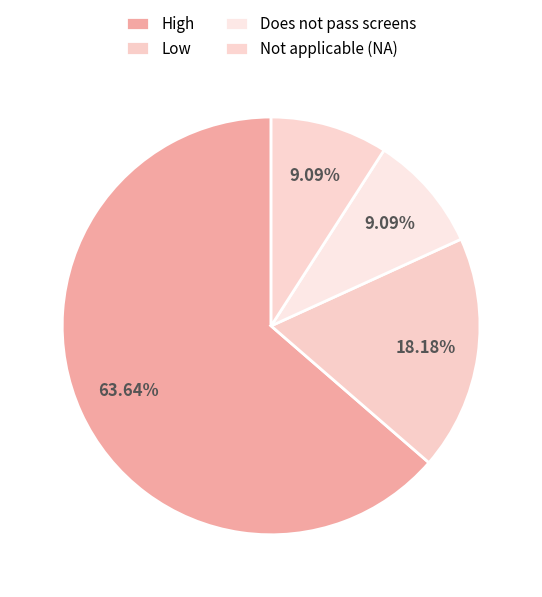

How many segments does this pie chart have?

4